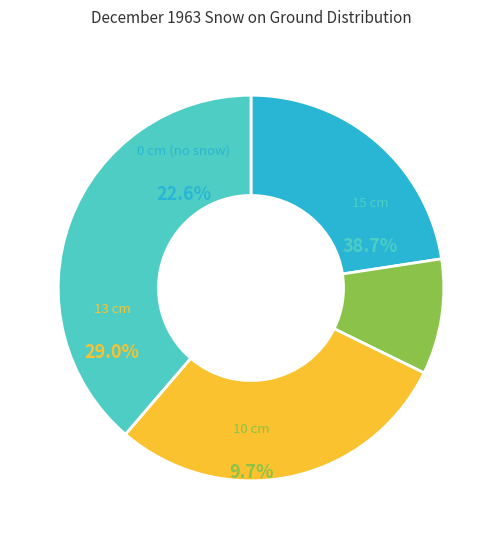

Is 15 the majority of the pie?

No